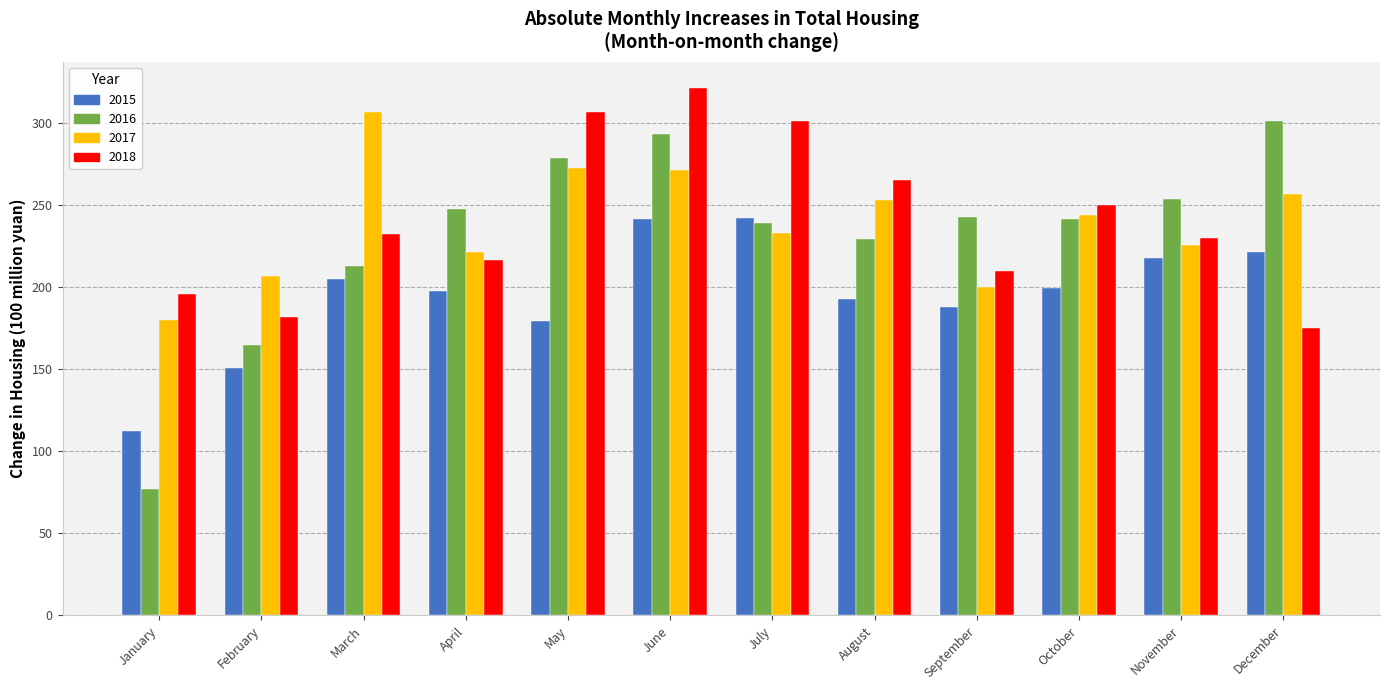

The value of 2015 at April is 87.1. True or false?

False